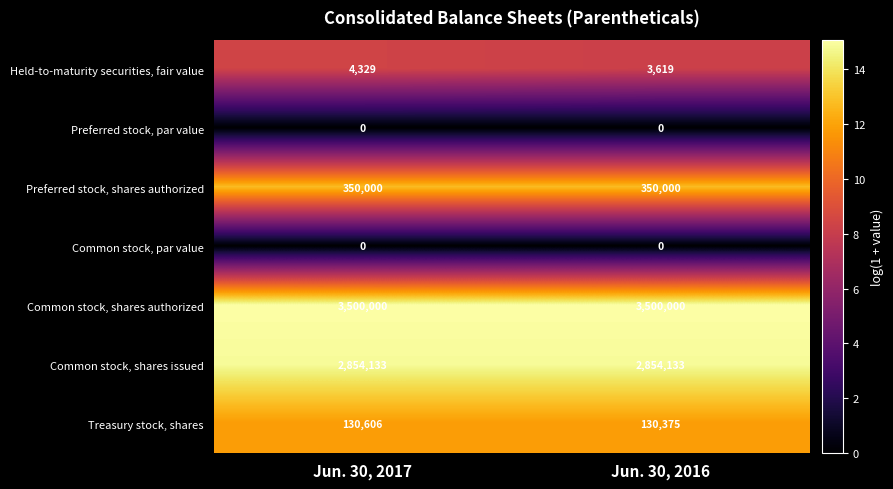

At how many categories does at least one series exceed 14?

2